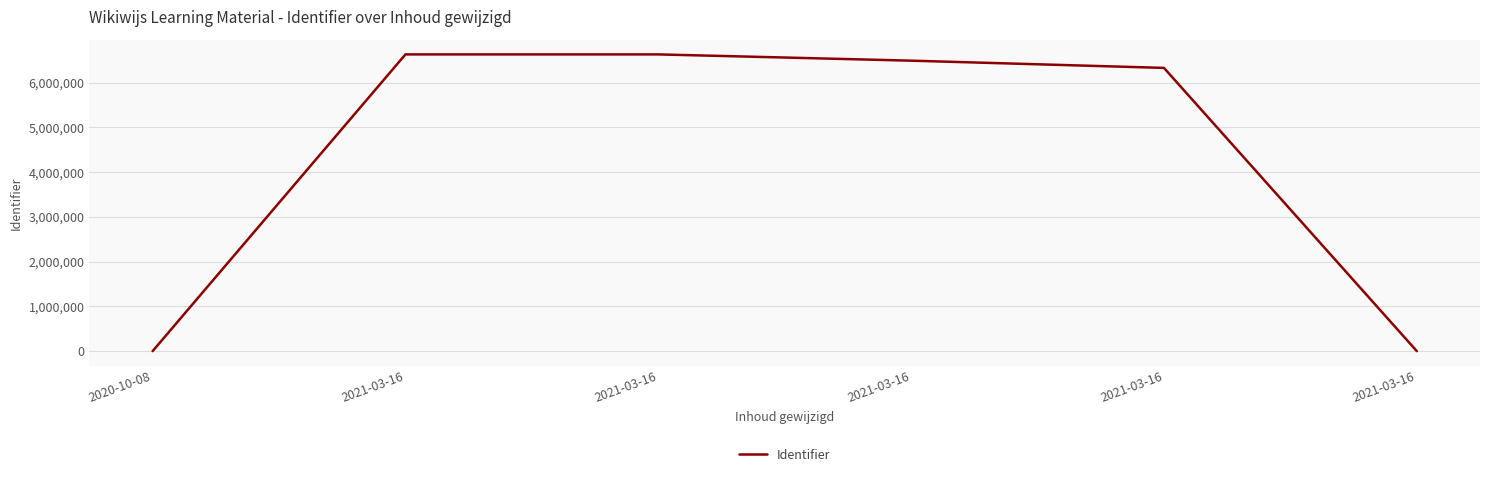

Is this an area chart (filled region under the line)?

No